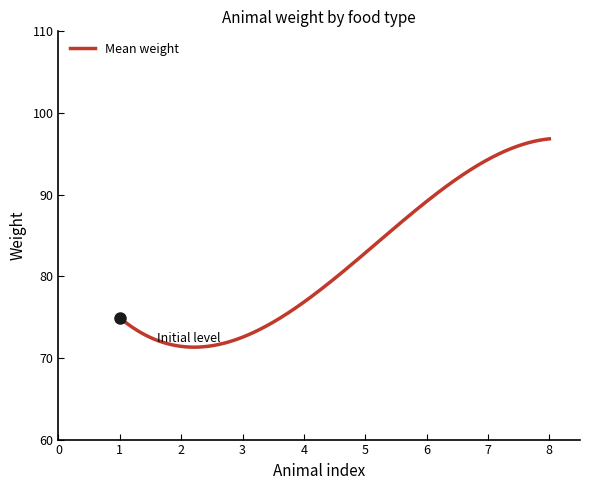

What is the difference between the maximum and minimum values?

25.5